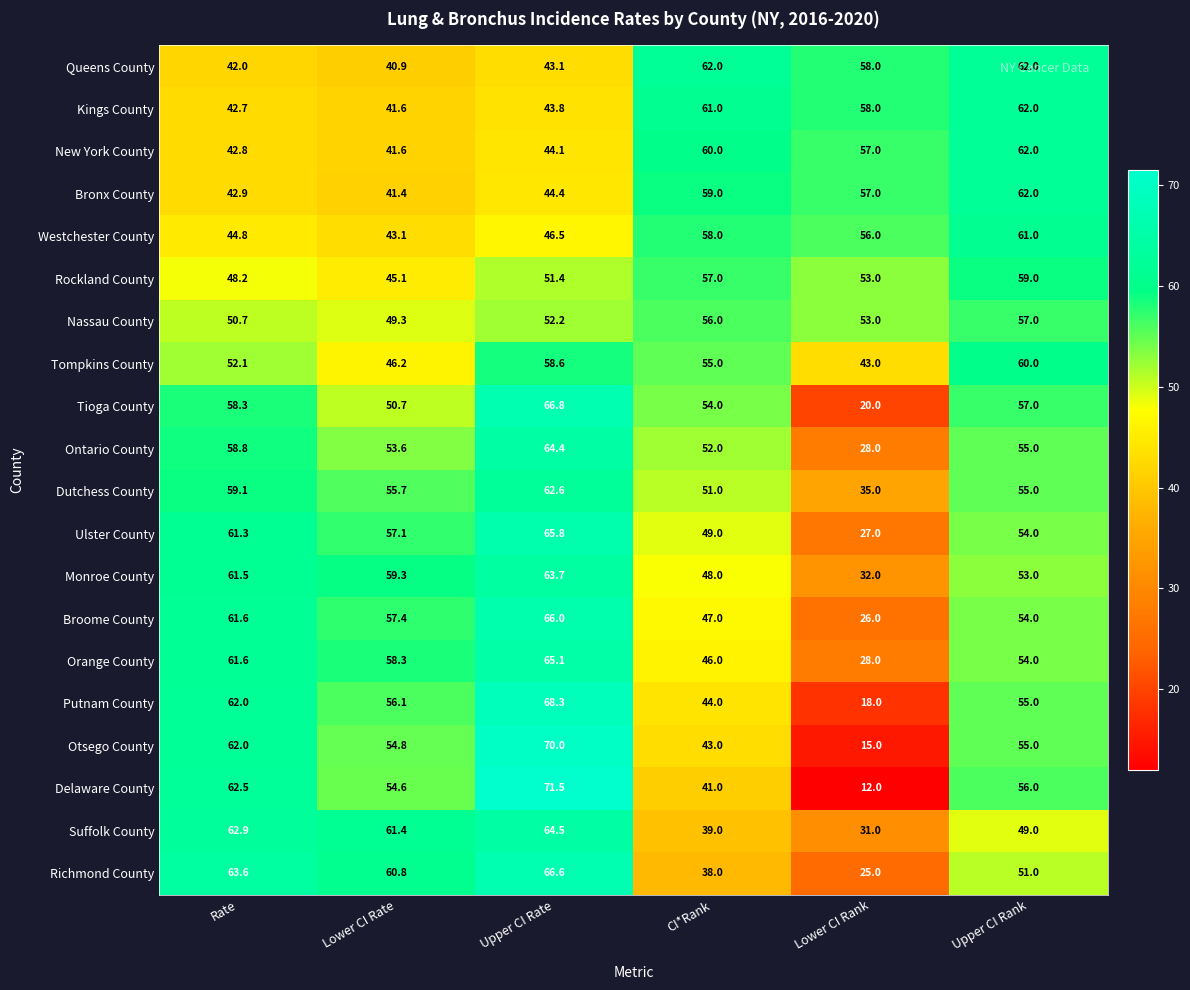

What is the greatest value displayed?

71.5